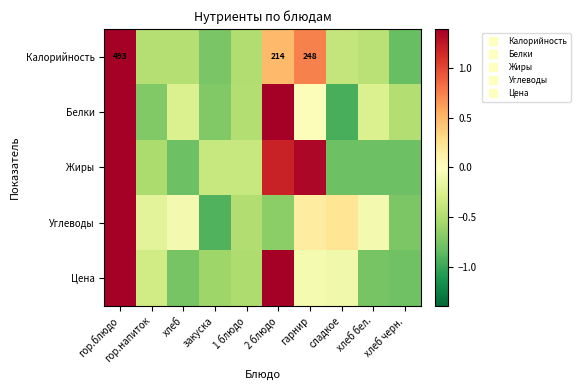

How many negative values does the Углеводы series have?

7